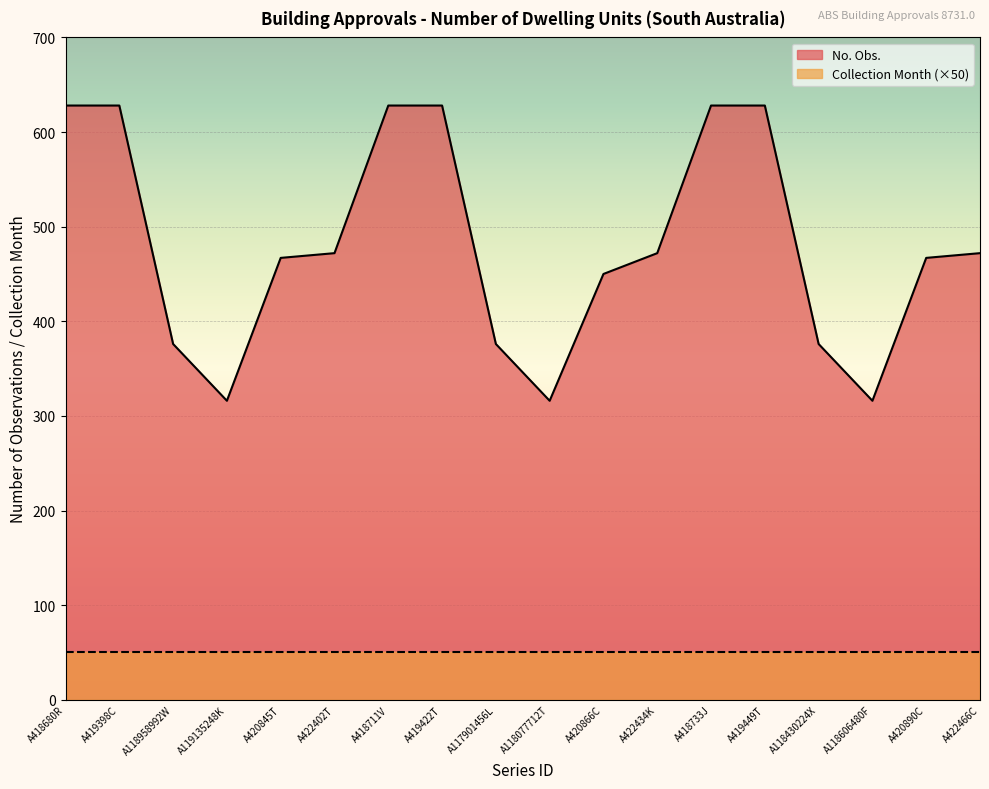

List the labels in order of value, largest first.

A418680R, A419398C, A418711V, A419422T, A418733J, A419449T, A422402T, A422434K, A422466C, A420845T, A420890C, A420866C, A118958992W, A117901456L, A118430224X, A119135248K, A118077712T, A118606480F